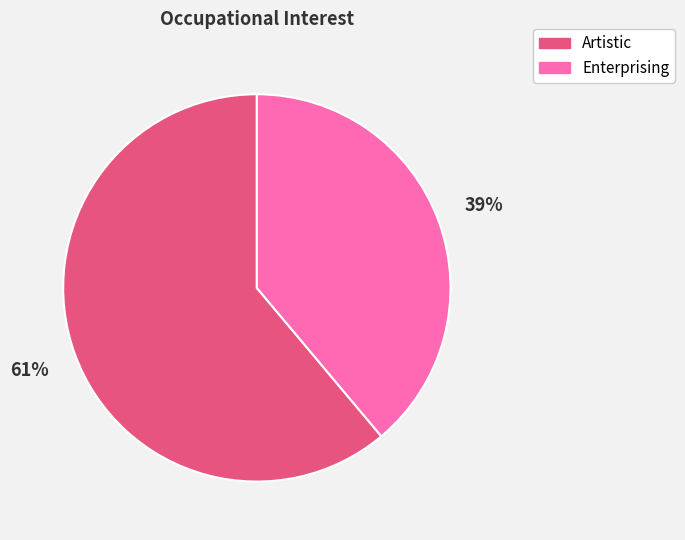

What percentage is the Artistic slice, to the nearest percent?

61%